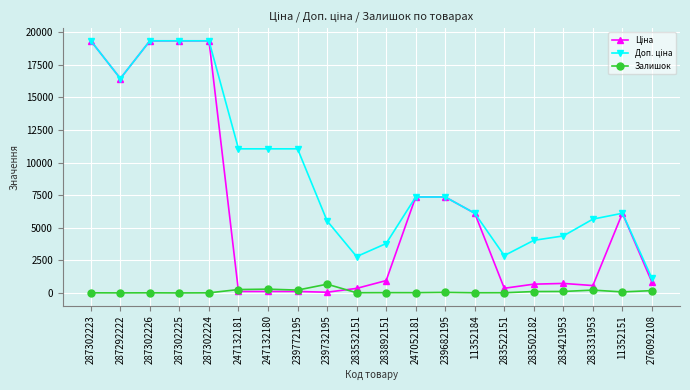

What is the label of the 2nd point from the left?

287292222